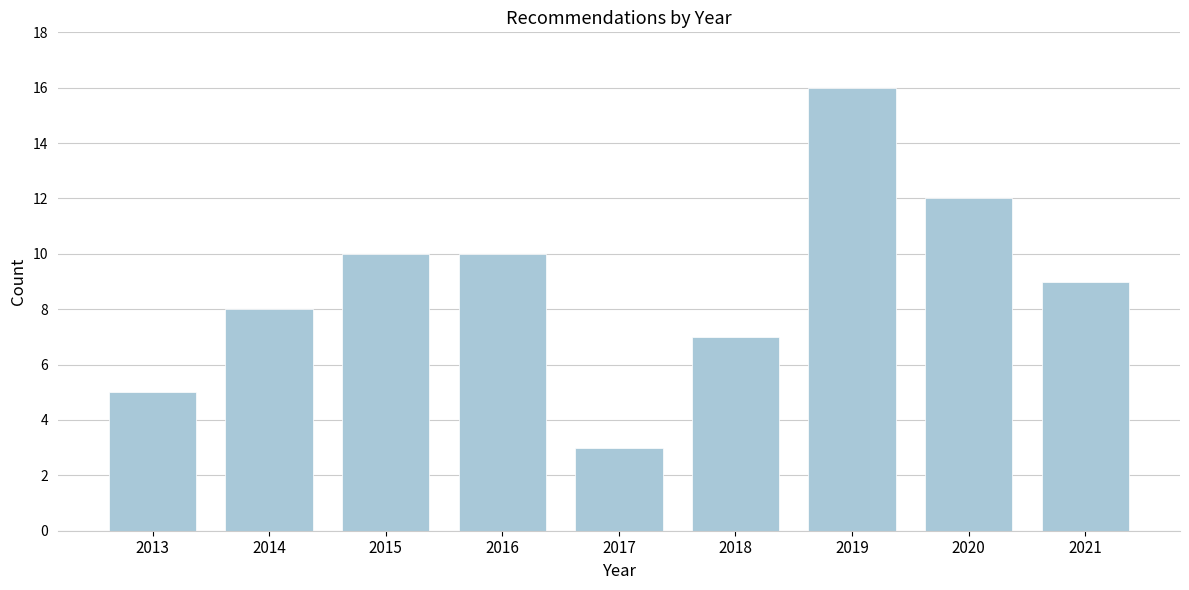

Reading left to right, extract all data points from this chart.

2013=5	2014=8	2015=10	2016=10	2017=3	2018=7	2019=16	2020=12	2021=9